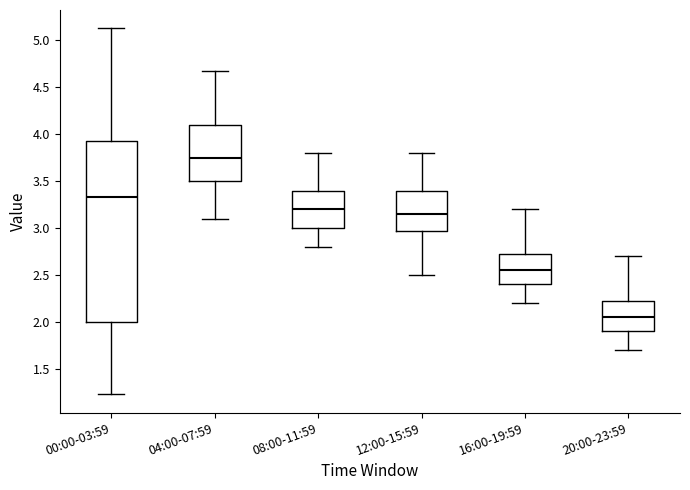

Comparing the boxes themselves (not the whiskers), which one is the tallest?

00:00-03:59